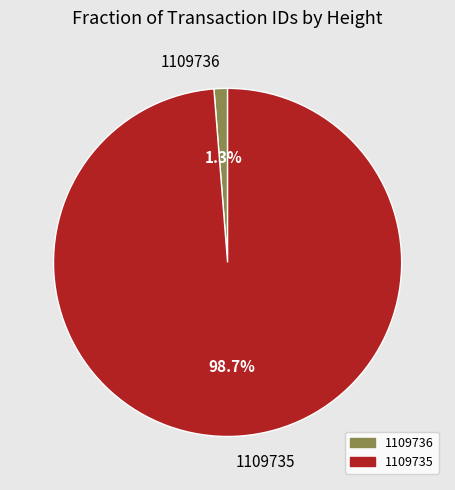

Is it true that 1109735 is 99% of the pie?

True